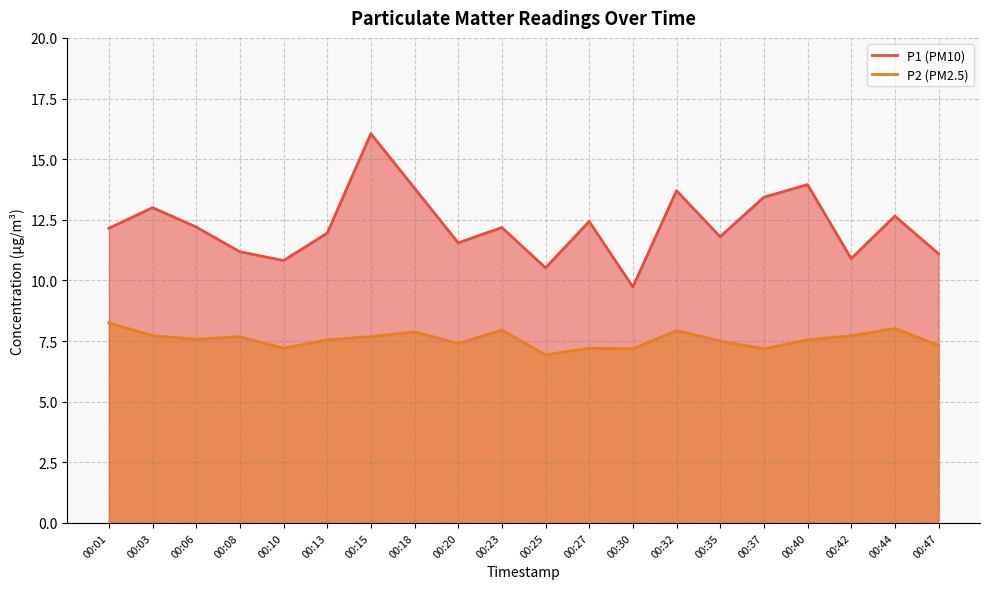

Reading left to right, what are all the values shown in this chart?

P1: 12.2	13.0	12.2	11.2	10.8	11.9	16.1	13.8	11.6	12.2	10.5	12.4	9.7	13.7	11.8	13.4	13.9	10.9	12.7	11.1
P2: 8.2	7.7	7.6	7.7	7.2	7.5	7.7	7.9	7.4	8.0	6.9	7.2	7.2	7.9	7.5	7.2	7.5	7.7	8.0	7.3